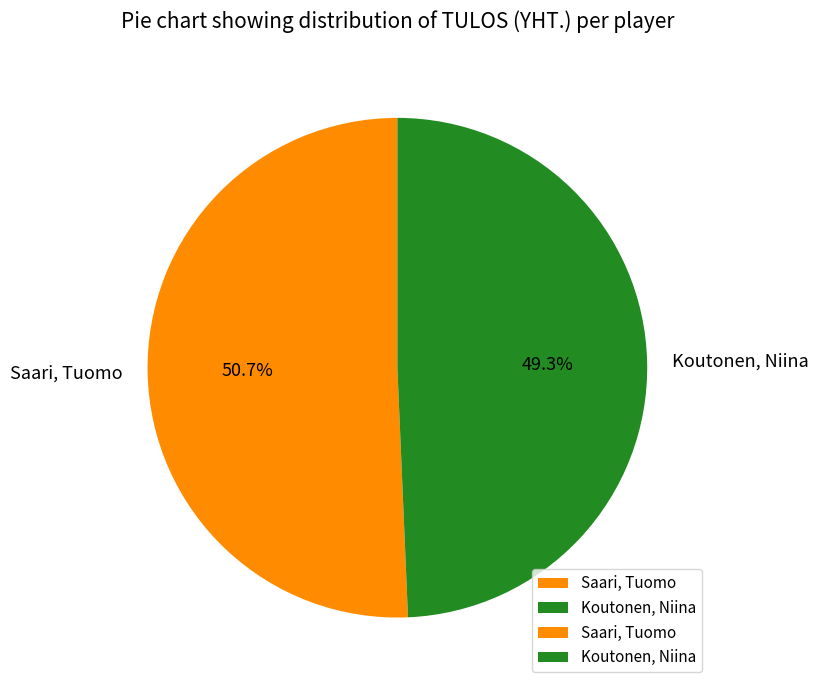

What portion of the pie excludes Saari, Tuomo?

49.3%